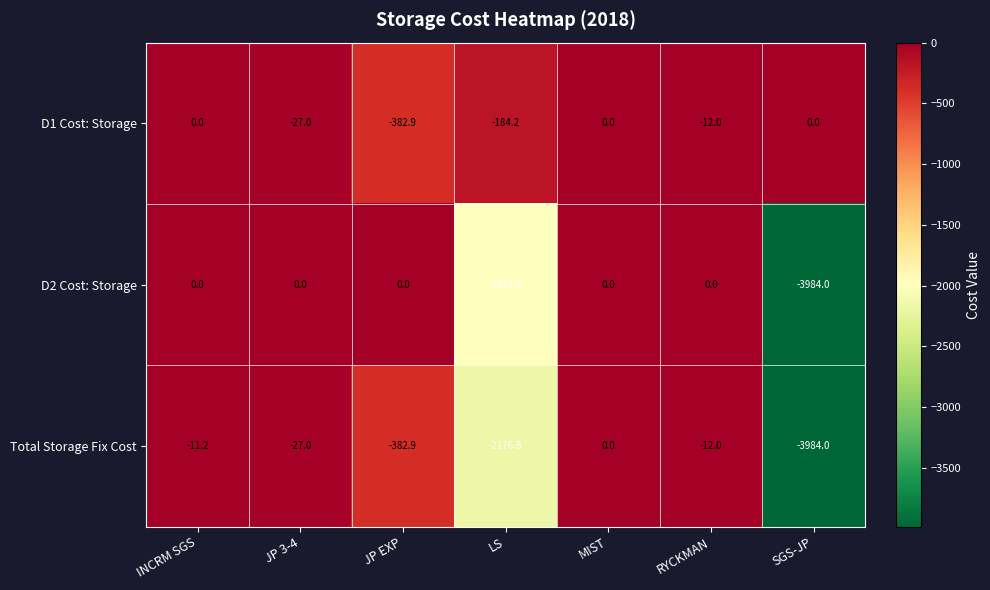

Which label corresponds to the smallest value in the chart?

SGS-JP